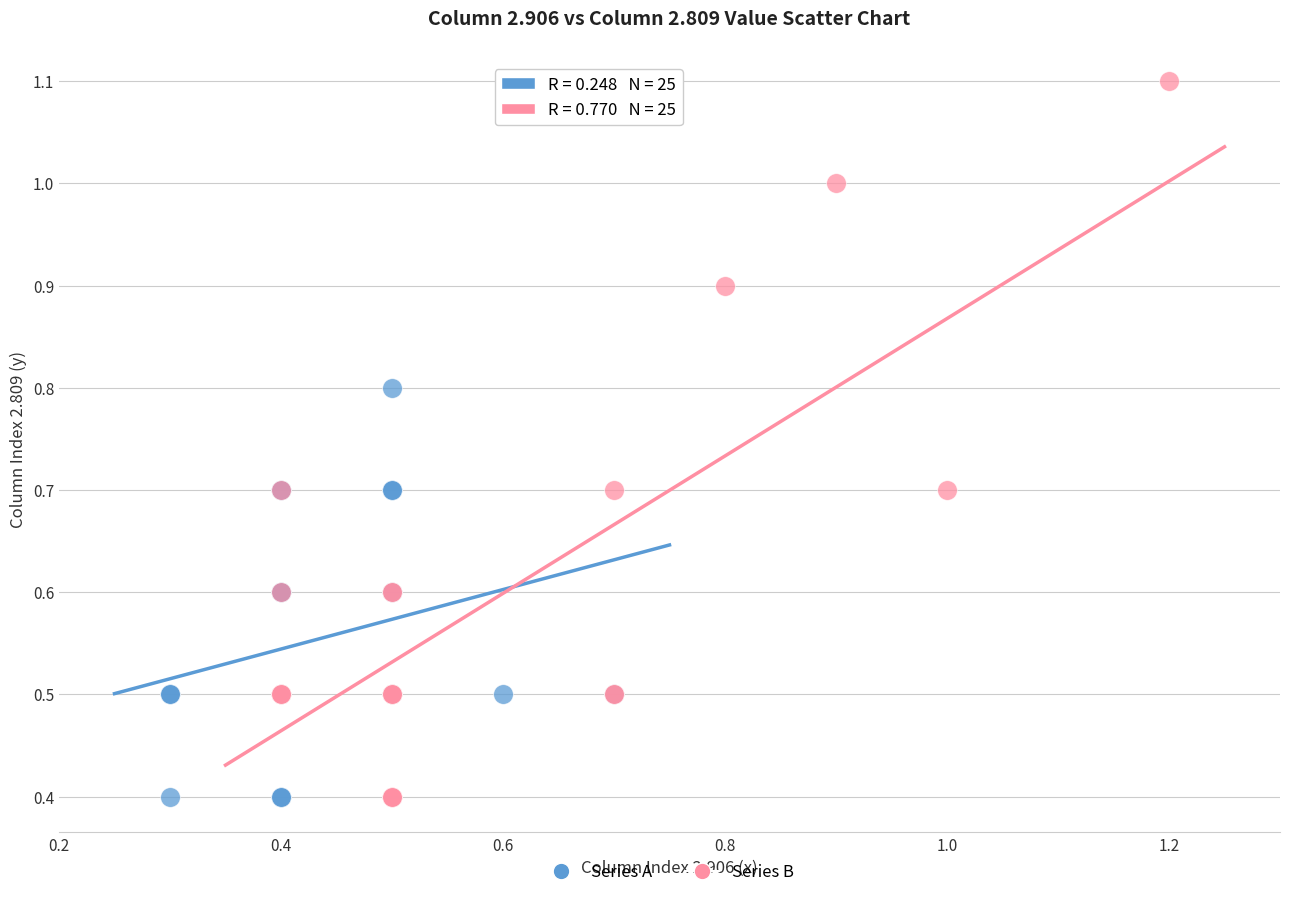

Which series reaches the maximum Y coordinate?

Series B